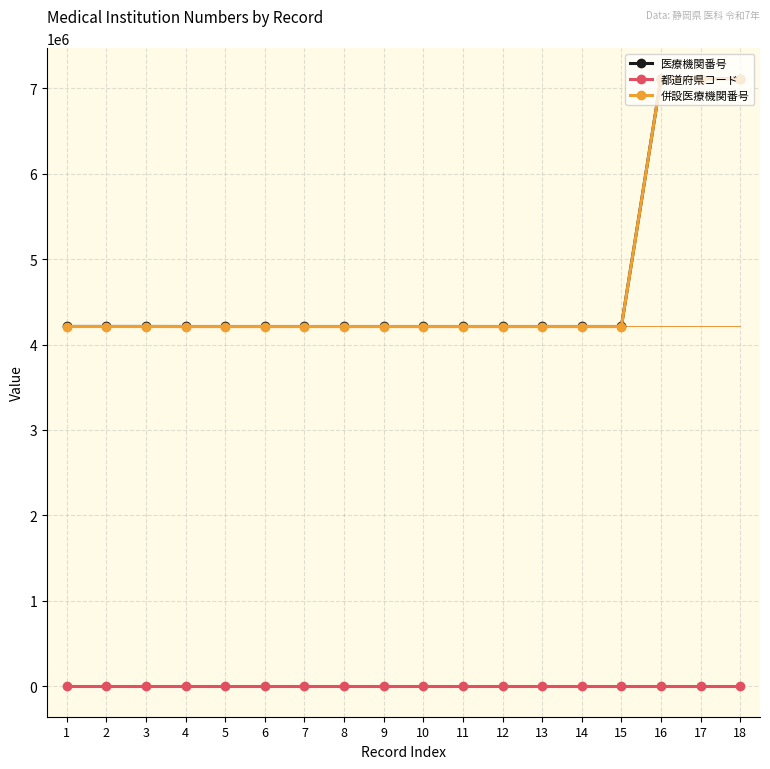

Is the value of 都道府県コード at 2 greater than the value of 併設医療機関番号 at 13?

No